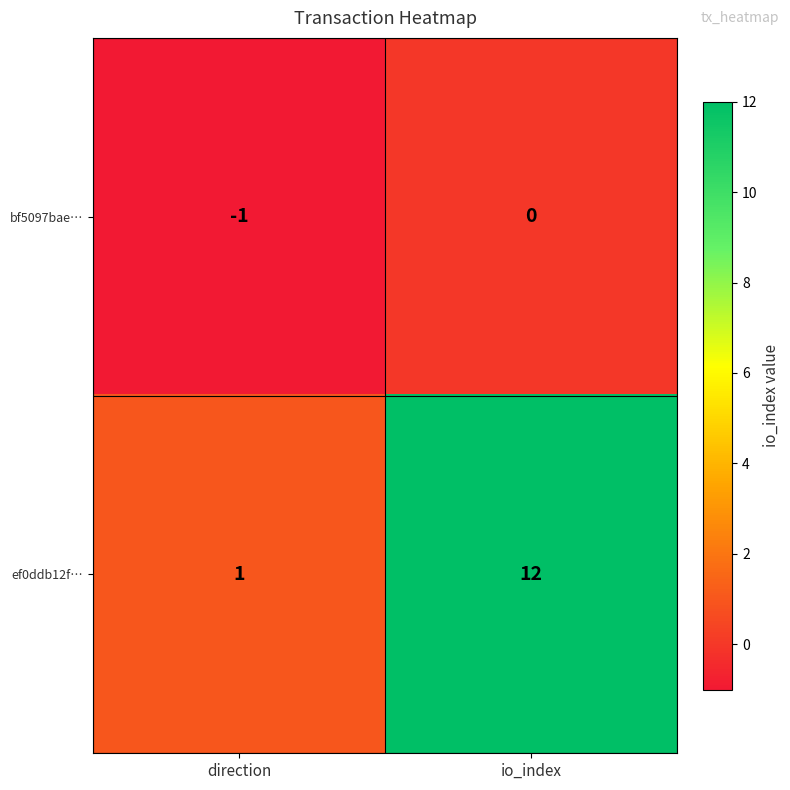

At which category does the chart reach its minimum across all series?

direction